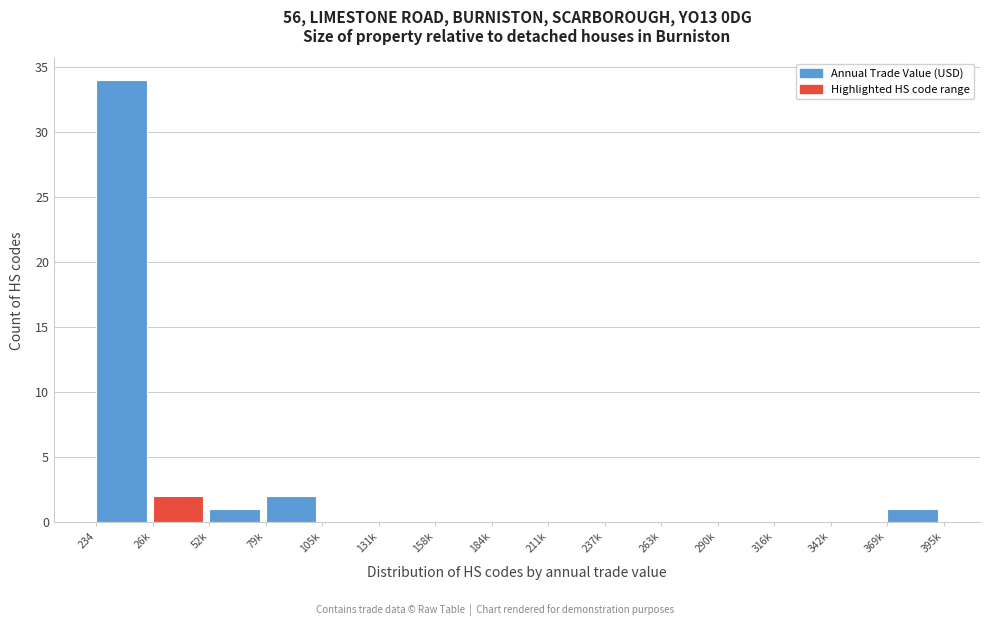

Reading left to right, what are all the values shown in this chart?

234=34	26k=2	52k=1	79k=2	105k=0	131k=0	158k=0	184k=0	211k=0	237k=0	263k=0	290k=0	316k=0	342k=0	369k=1